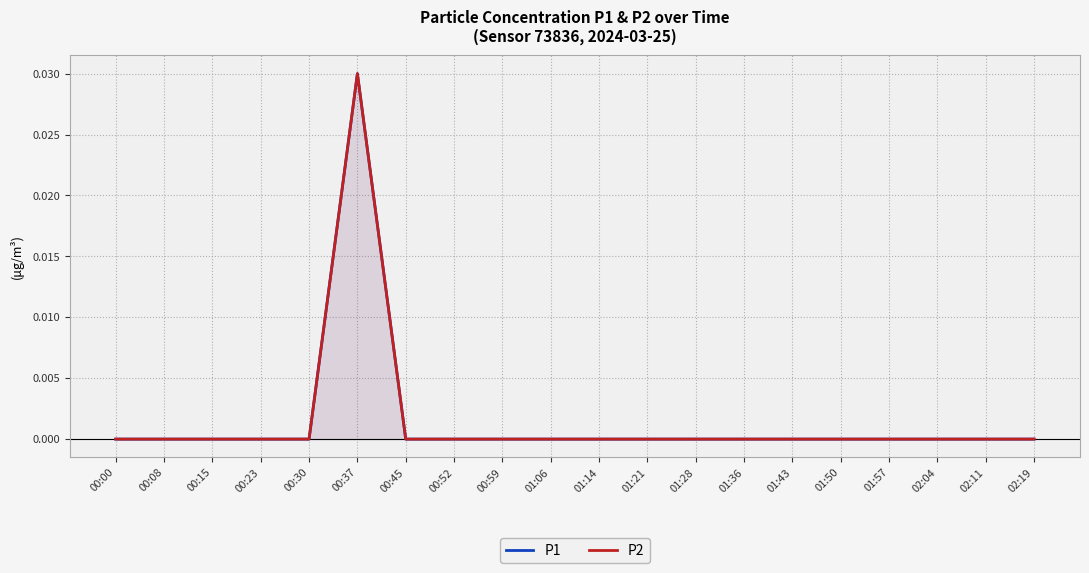

Which category has the highest value across all series?

00:37